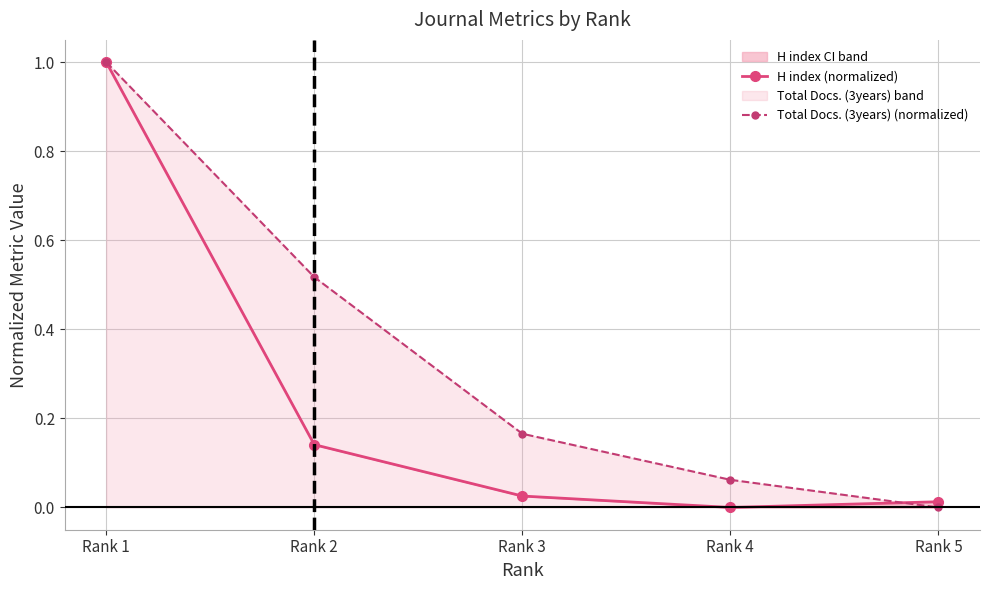

Reading left to right, list all the values displayed in this chart.

H index (normalized): 1.0	0.1	0.0	0.0	0.0
Total Docs. (3years) (normalized): 1.0	0.5	0.2	0.1	0.0